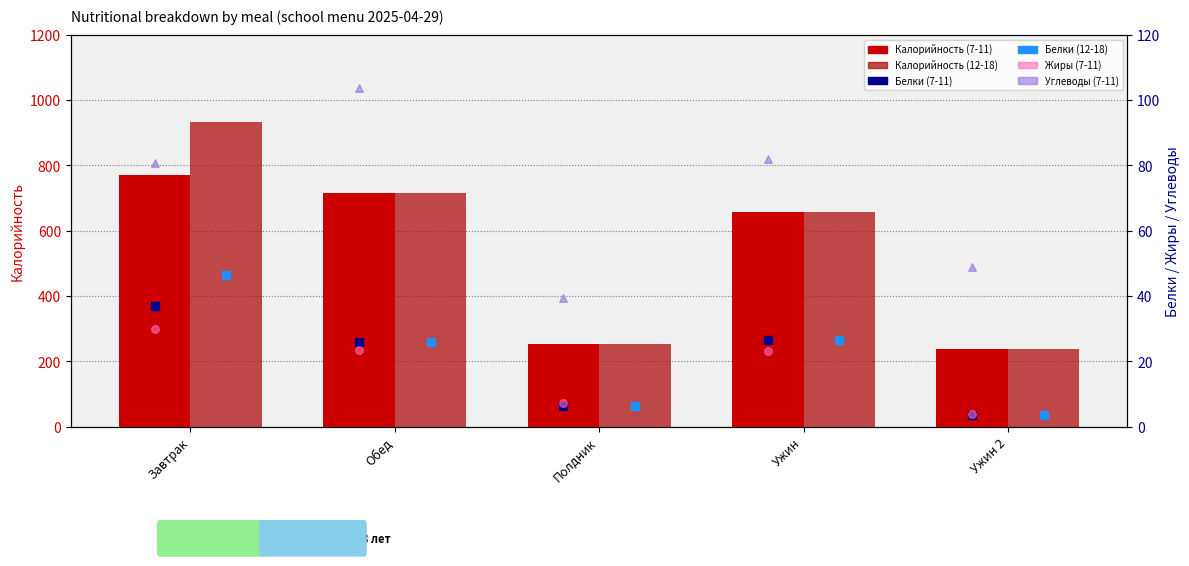

Which series has the largest Y range (max minus min)?

Калорийность (12-18)